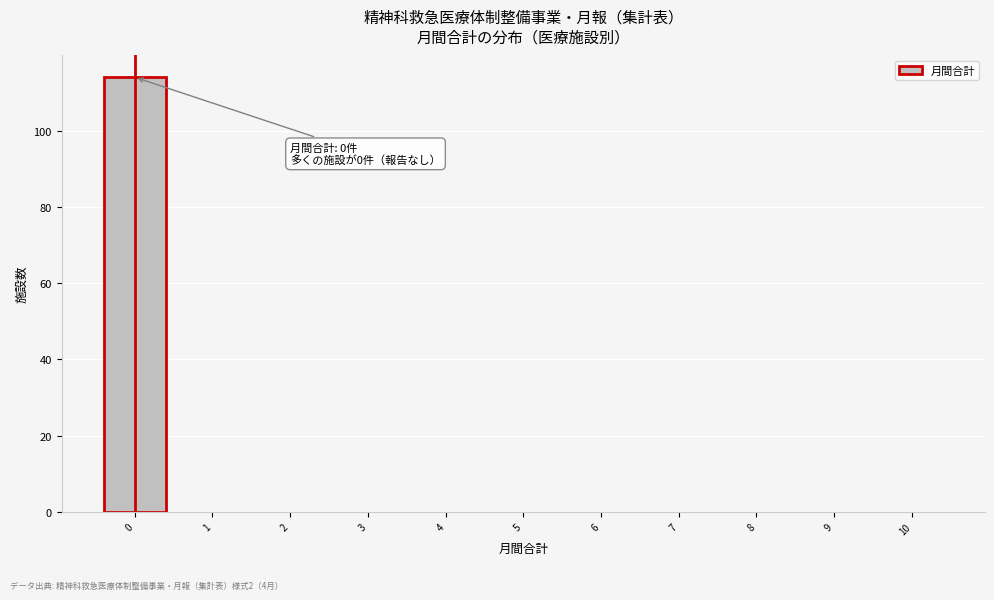

Reading left to right, what are all the values shown in this chart?

0=114	1=0	2=0	3=0	4=0	5=0	6=0	7=0	8=0	9=0	10=0